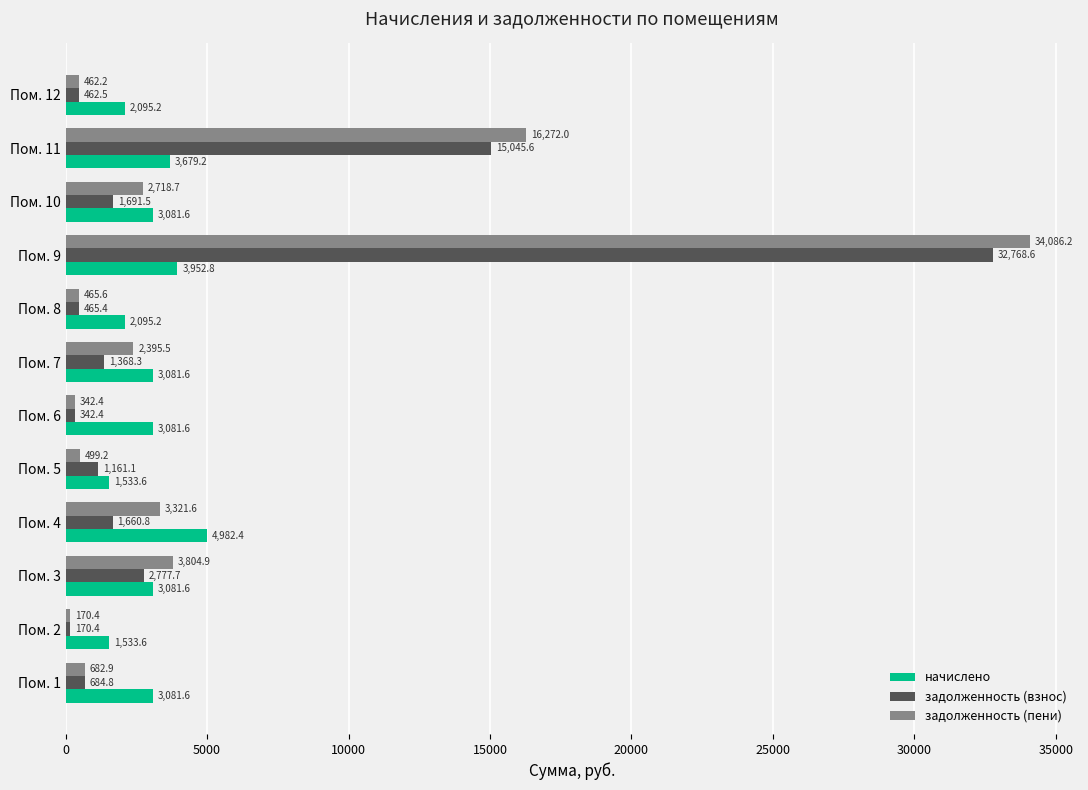

At Пом. 4, list the series in order from smallest to largest.

задолженность (взнос), задолженность (пени), начислено